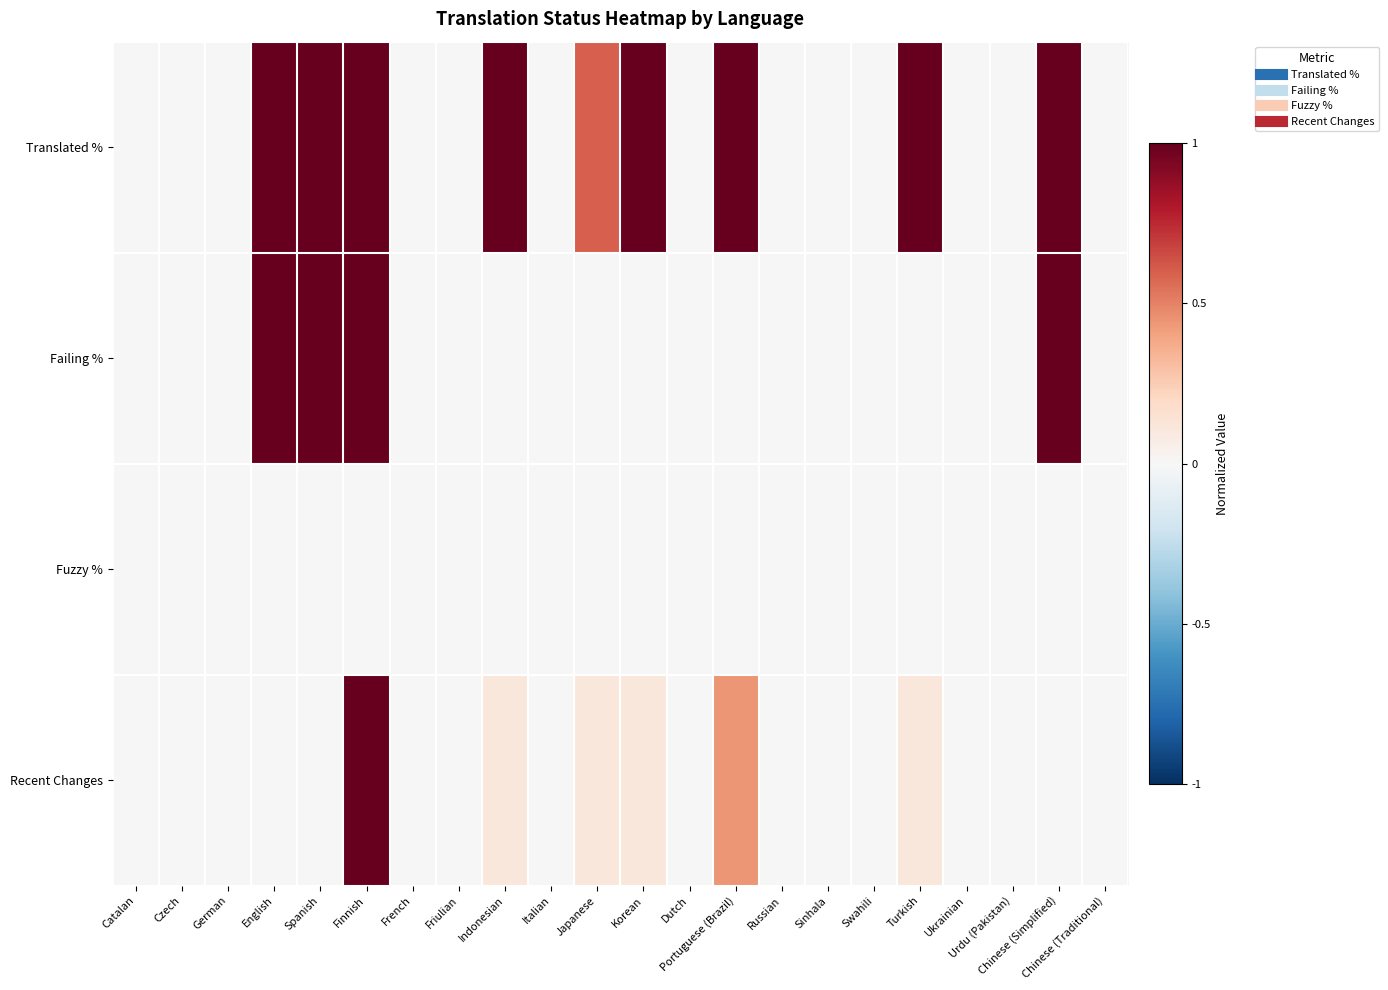

Which series has the largest range (max minus min)?

Translated %